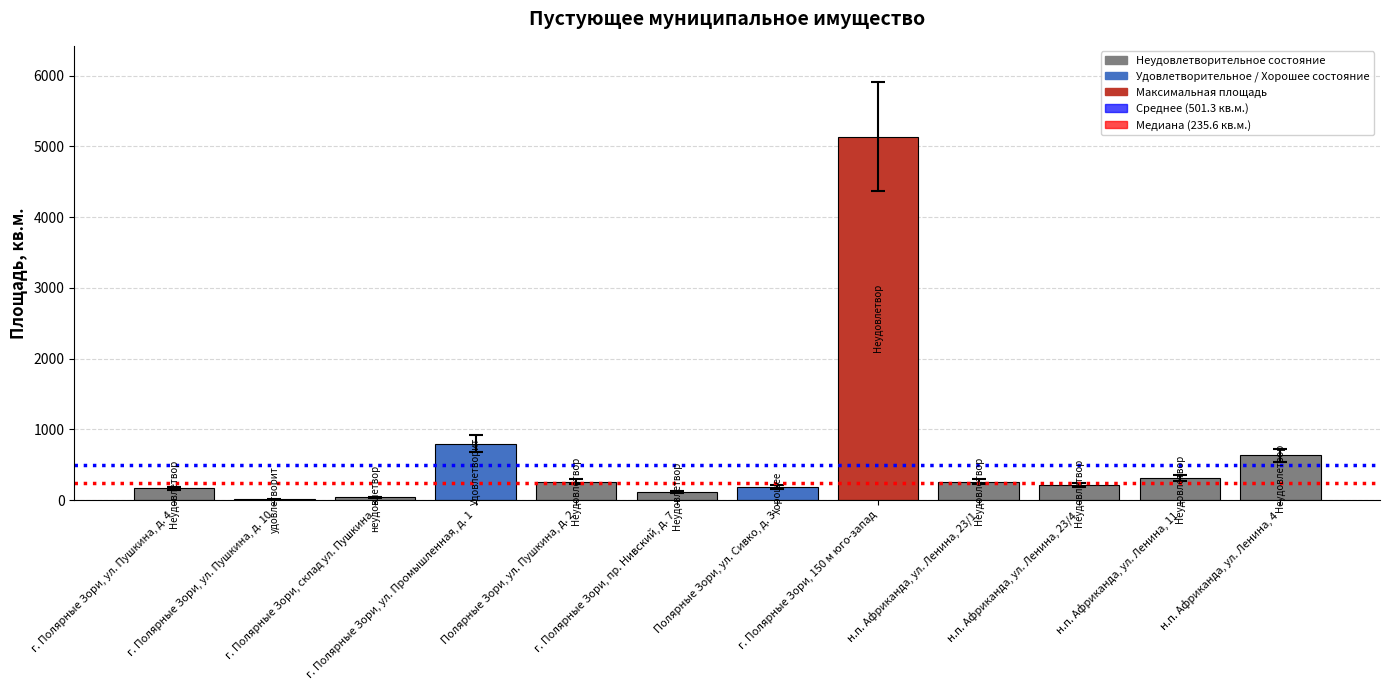

What is the greatest value displayed?

5136.2